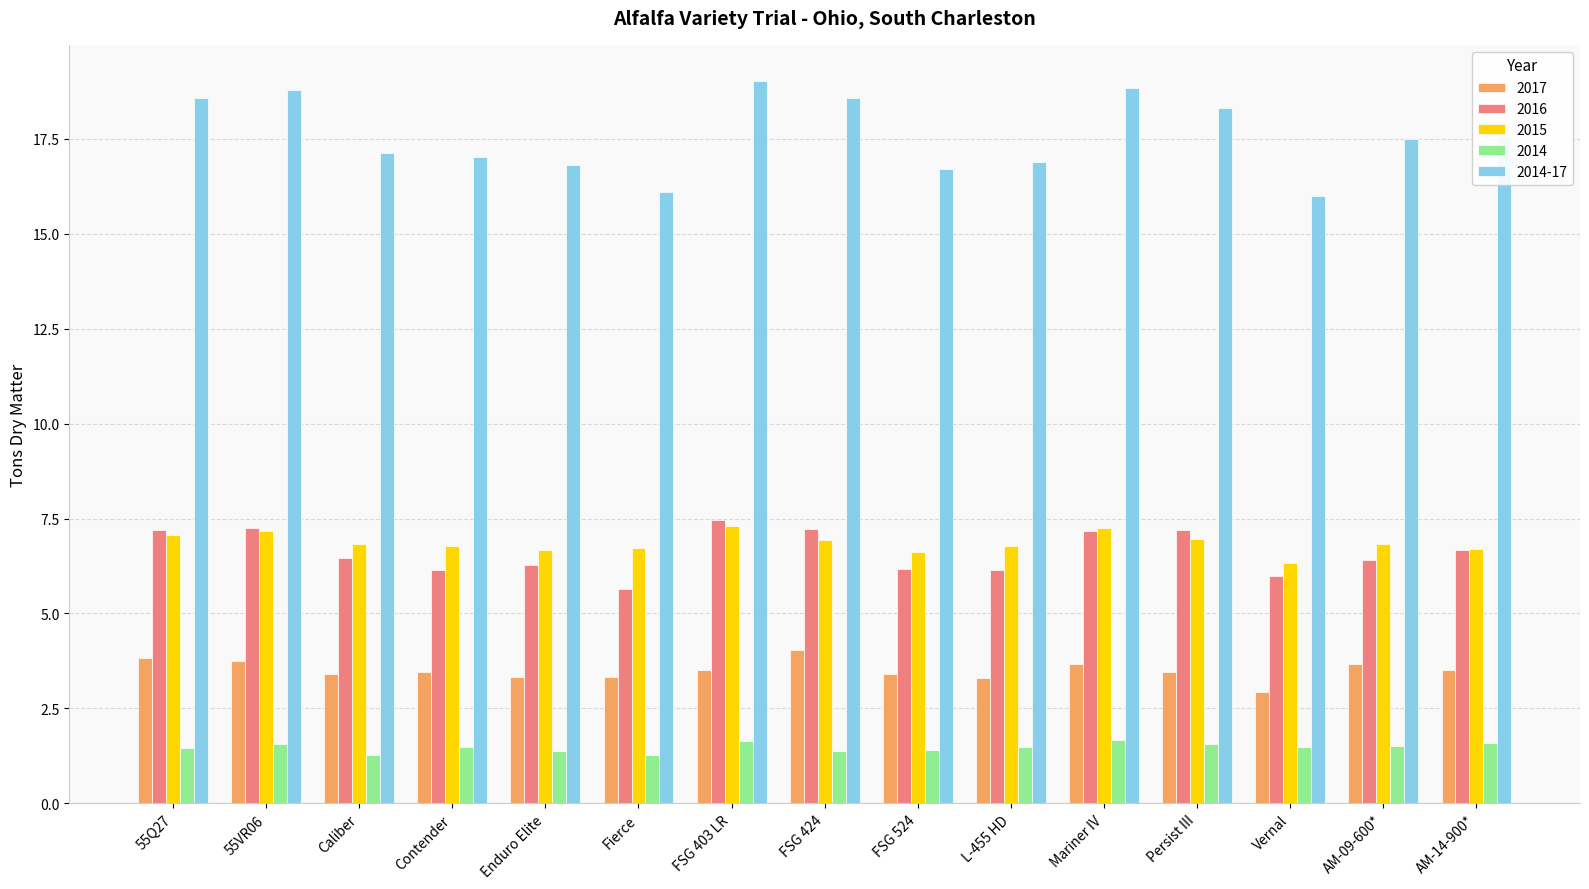

What is the difference between the 2014-17 values at Mariner IV and Caliber?

1.7